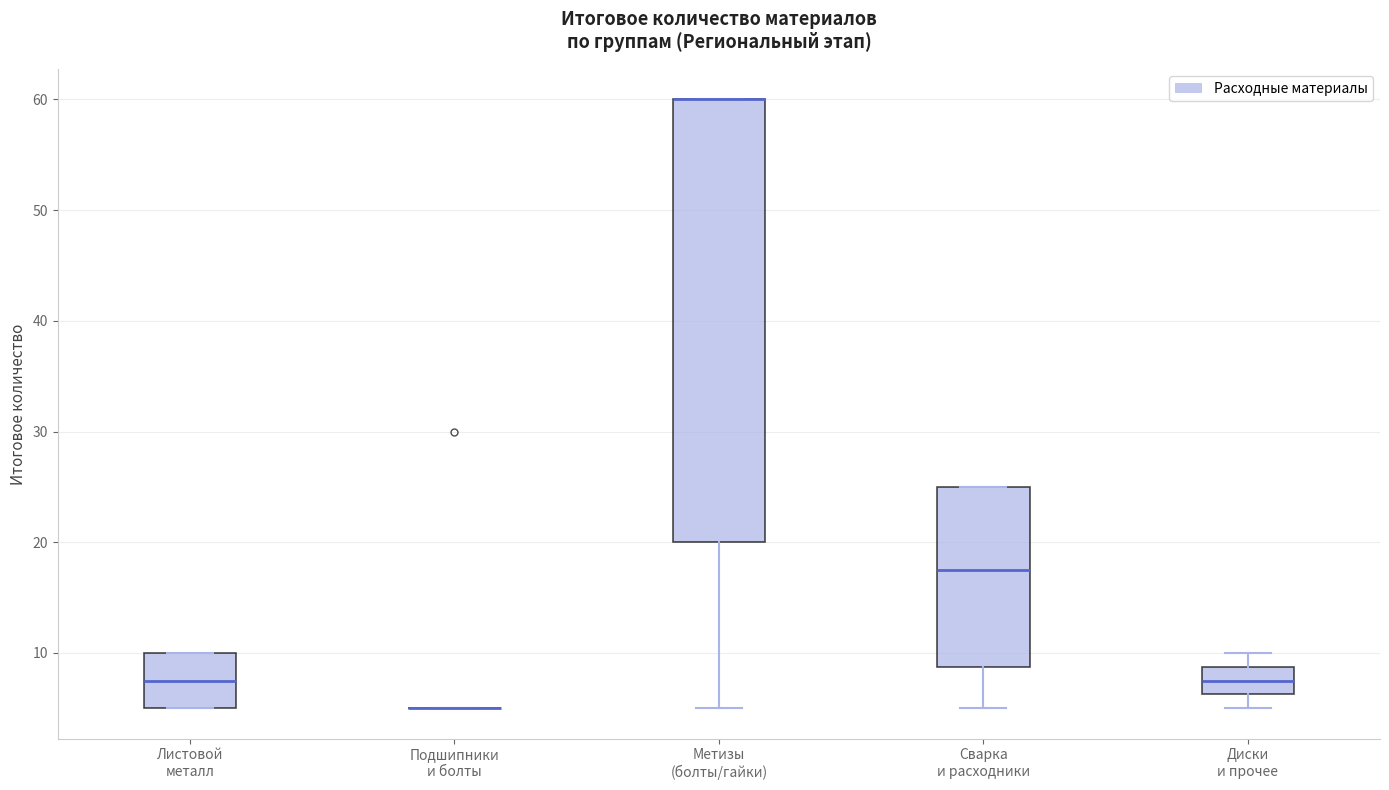

Reading left to right, transcribe this box plot: for each box, give where its median line is, the range the box spans, and where its two whiskers end, as read against the y-axis. The values are not printed on the chart, so give them approximately, as read against the axis.

Листовой металл: median 8, box 5 to 10, whiskers 5 to 10
Подшипники и болты: box collapsed to a line at 5, whiskers 5 to 5
Метизы (болты/гайки): median 60 (drawn on the box's upper edge), box 20 to 60, whiskers 5 to 60
Сварка и расходники: median 18, box 9 to 25, whiskers 5 to 25
Диски и прочее: median 8, box 6 to 9, whiskers 5 to 10